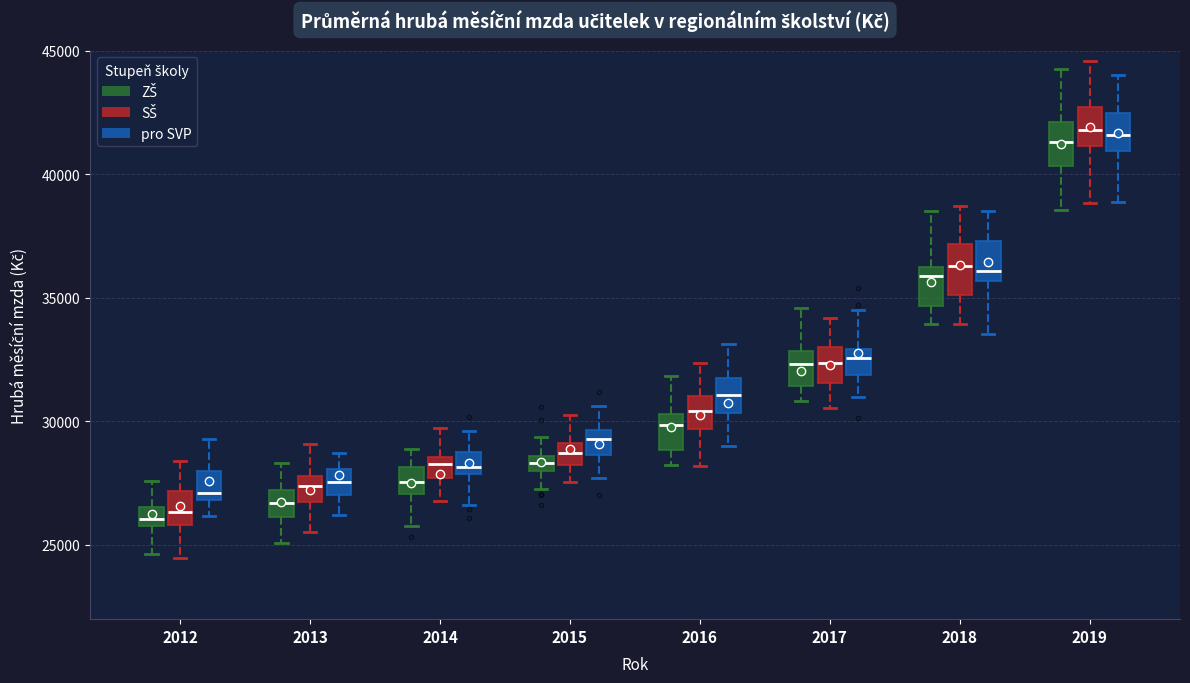

Where does the lower whisker of the box for 2013 (pro SVP) end on the y-axis? The values are not printed on the chart, so give them approximately, as read against the axis.

26000